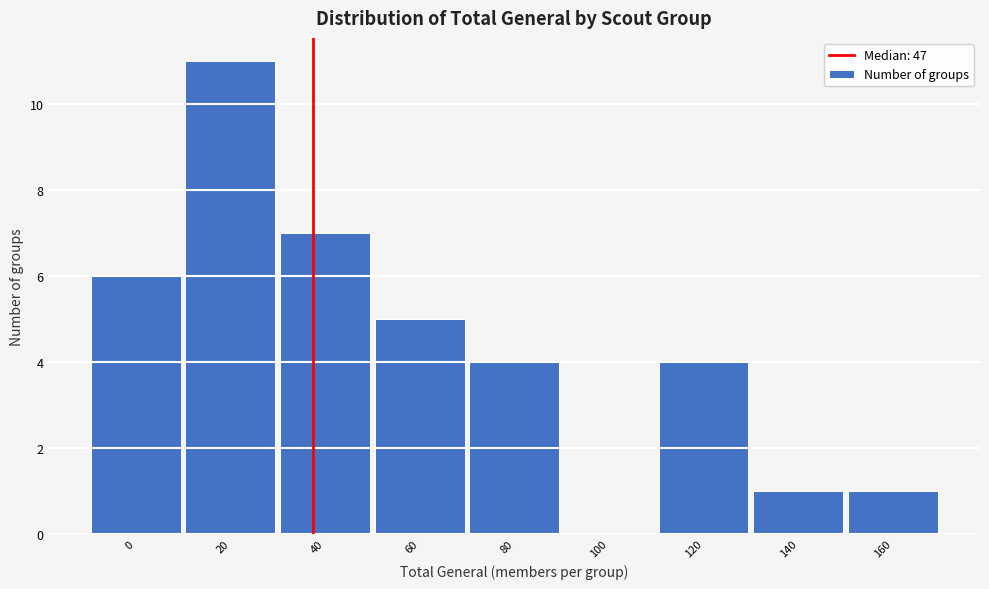

Reading right to left, extract all data points from this chart.

160=1	140=1	120=4	100=0	80=4	60=5	40=7	20=11	0=6